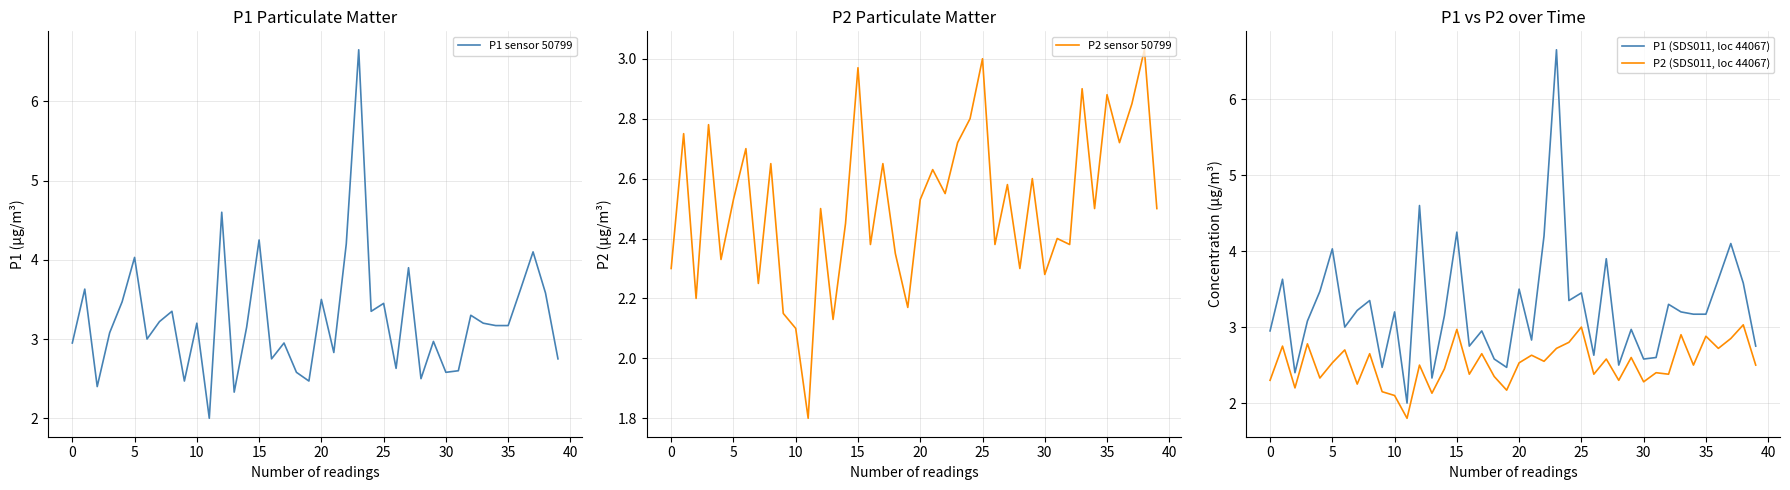

Where is P1 (SDS011, loc 44067) nearest to the value 4?

5